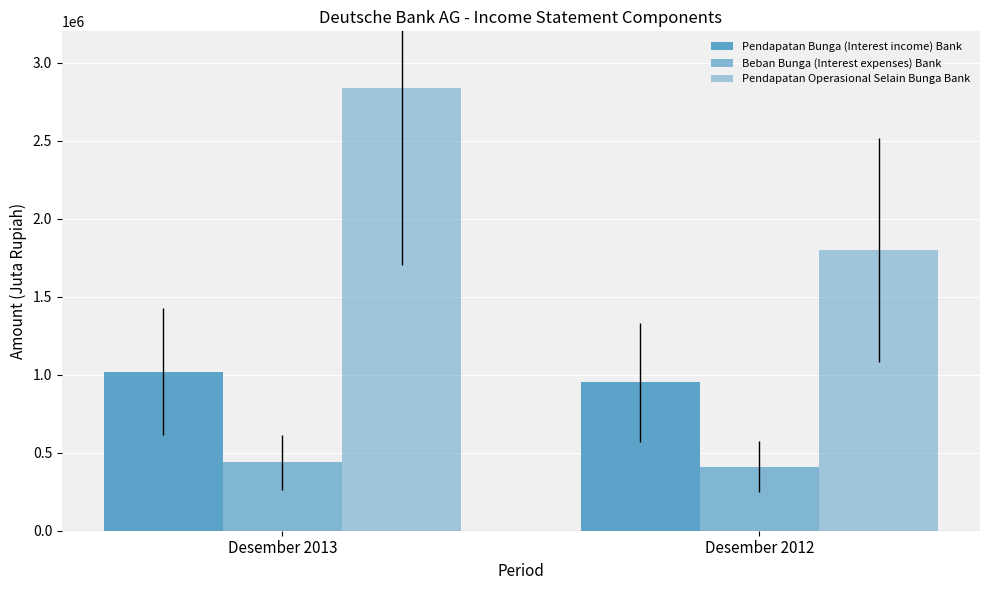

What is the value of the Pendapatan Operasional Selain Bunga Bank bar at the 1st from the left?

2838199